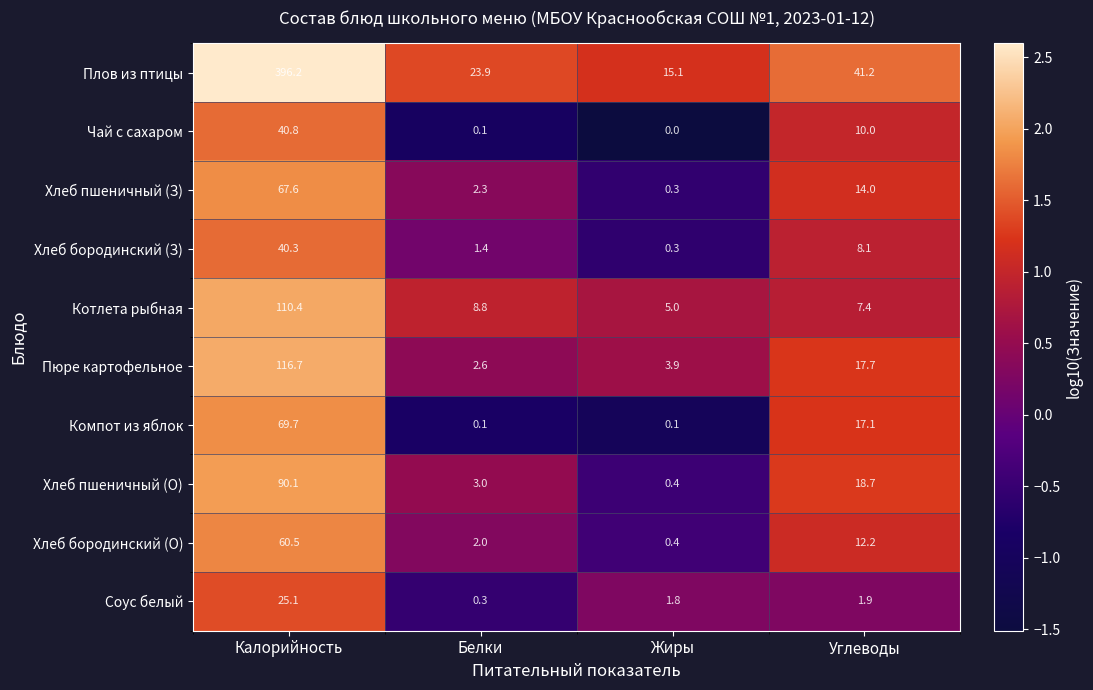

Which category has the lowest value in the Хлеб пшеничный (З) series?

Жиры